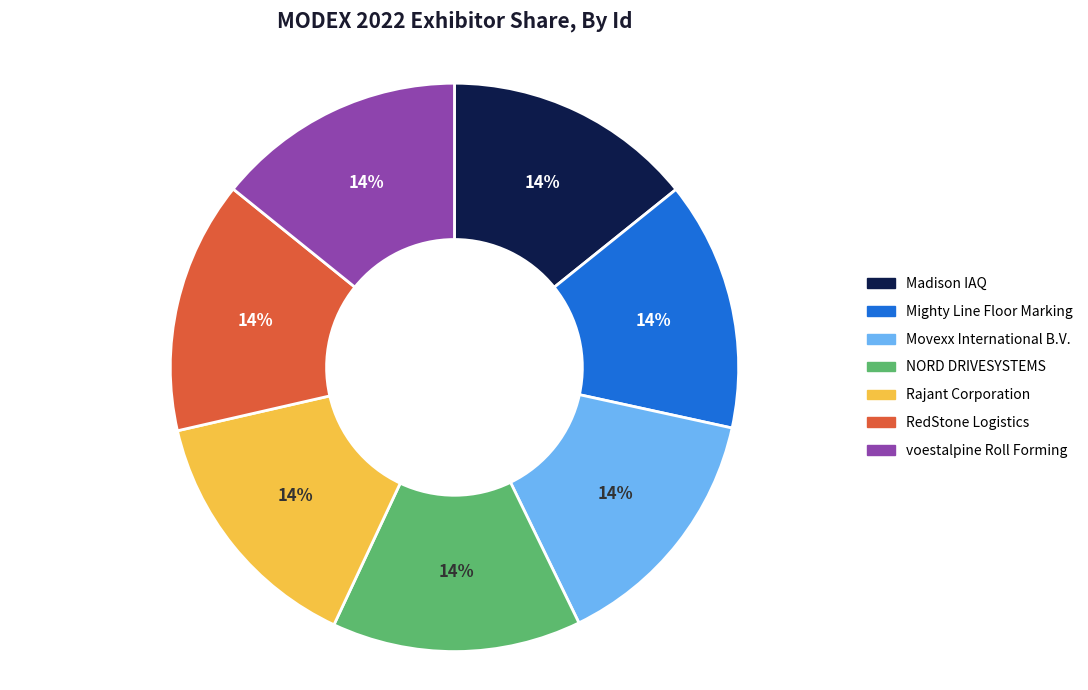

Do Mighty Line Floor Marking and Madison IAQ together represent more than half of the pie?

No